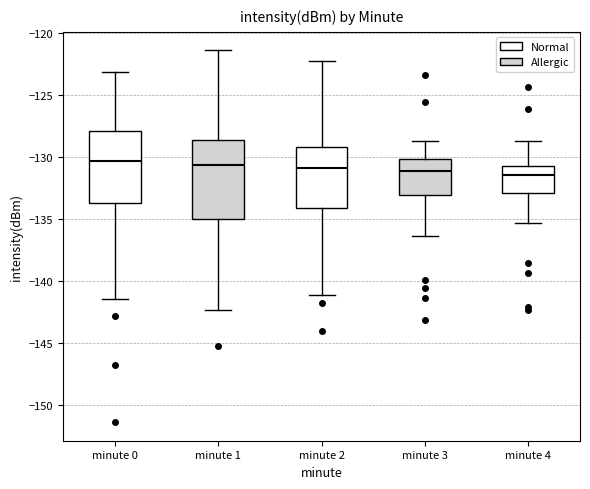

Reading left to right, read every box against the y-axis: the position of its median line, the range the box covers, and the ends of its whiskers. The values are not printed on the chart, so give them approximately, as read against the axis.

minute 0: median -130.5, box -133.5 to -128.0, whiskers -141.5 to -123.0
minute 1: median -130.5, box -135.0 to -128.5, whiskers -142.5 to -121.5
minute 2: median -131.0, box -134.0 to -129.0, whiskers -141.0 to -122.0
minute 3: median -131.0, box -133.0 to -130.0, whiskers -136.5 to -128.5
minute 4: median -131.5, box -133.0 to -130.5, whiskers -135.5 to -128.5